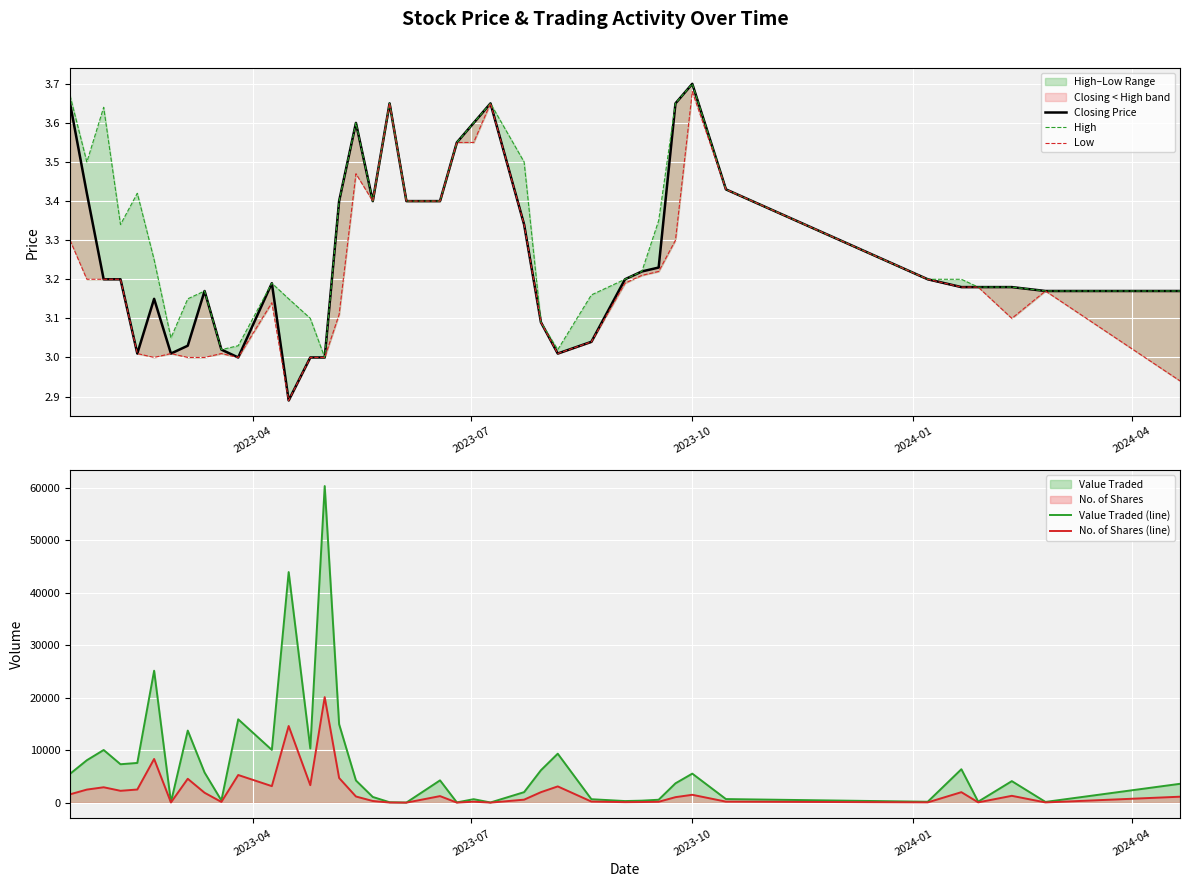

True or false: Value Traded (line) and Low intersect in this chart.

False